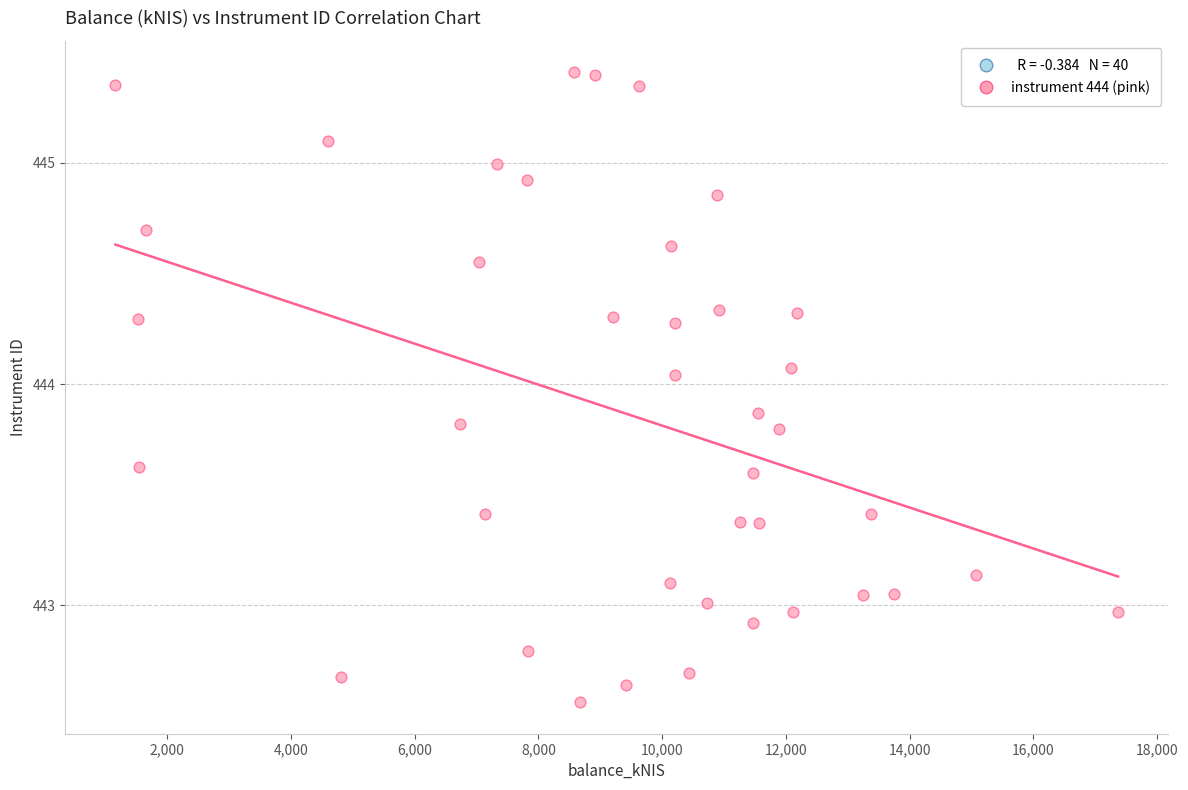

What is the range of Y values (max minus min)?

2.8